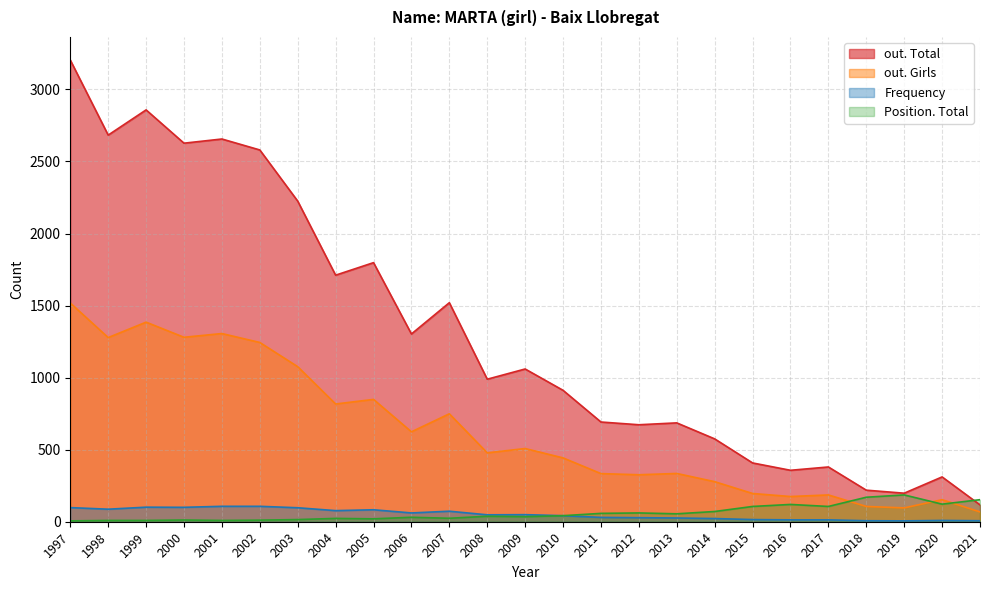

What are all the series names shown in the legend?

out. Total, out. Girls, Frequency, Position. Total